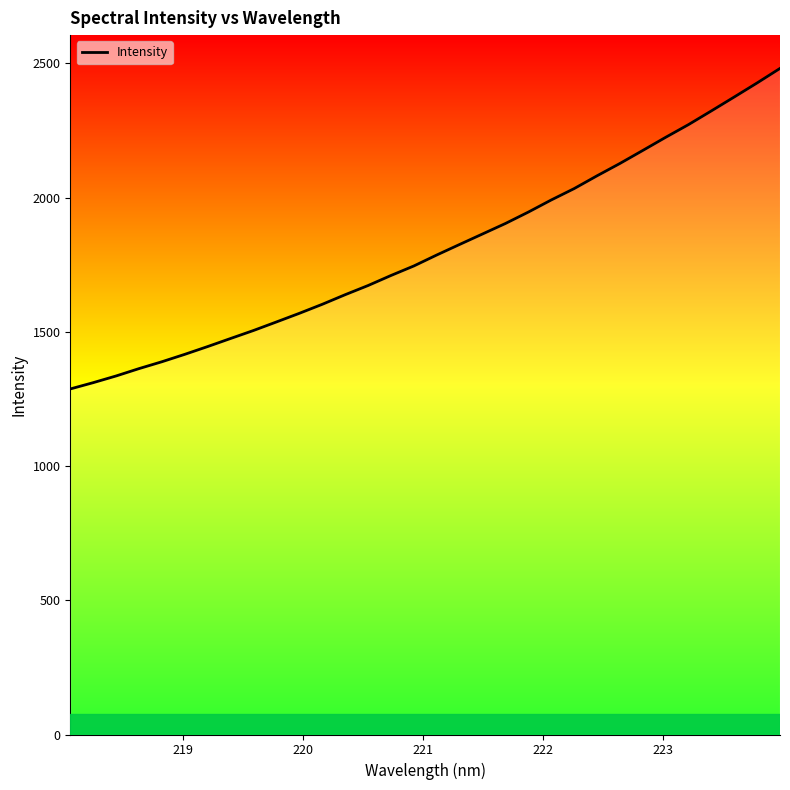

What is the minimum value shown in the chart?

1287.2